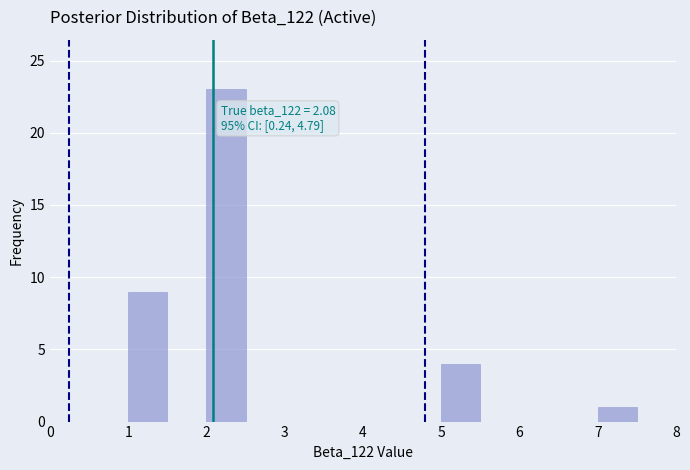

Which range on the x-axis has the tallest bar?

2.0 to 2.5